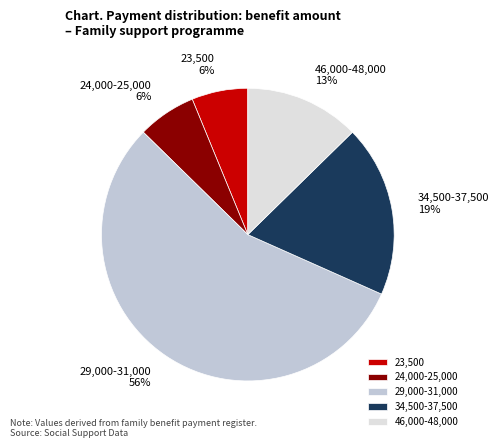

Count the number of slices in the pie.

5